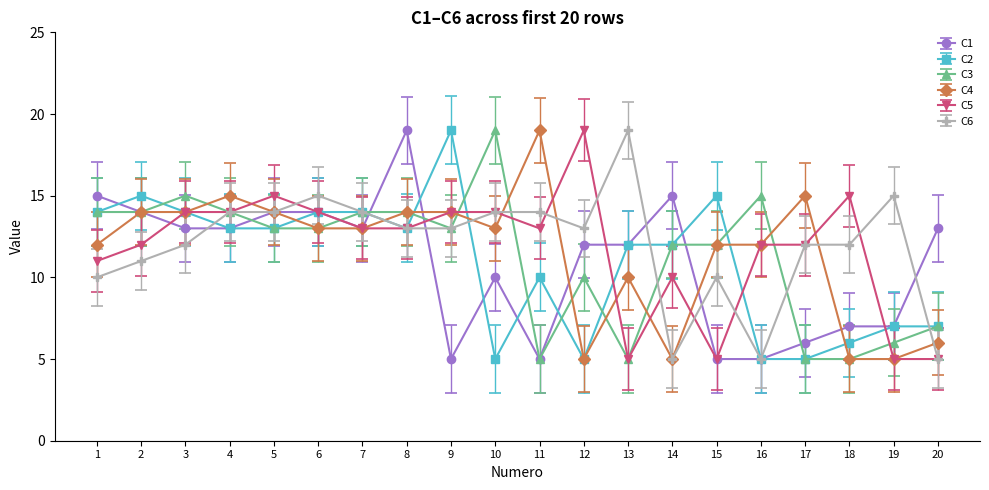

What is the spread (max minus min) of values at 4?

2